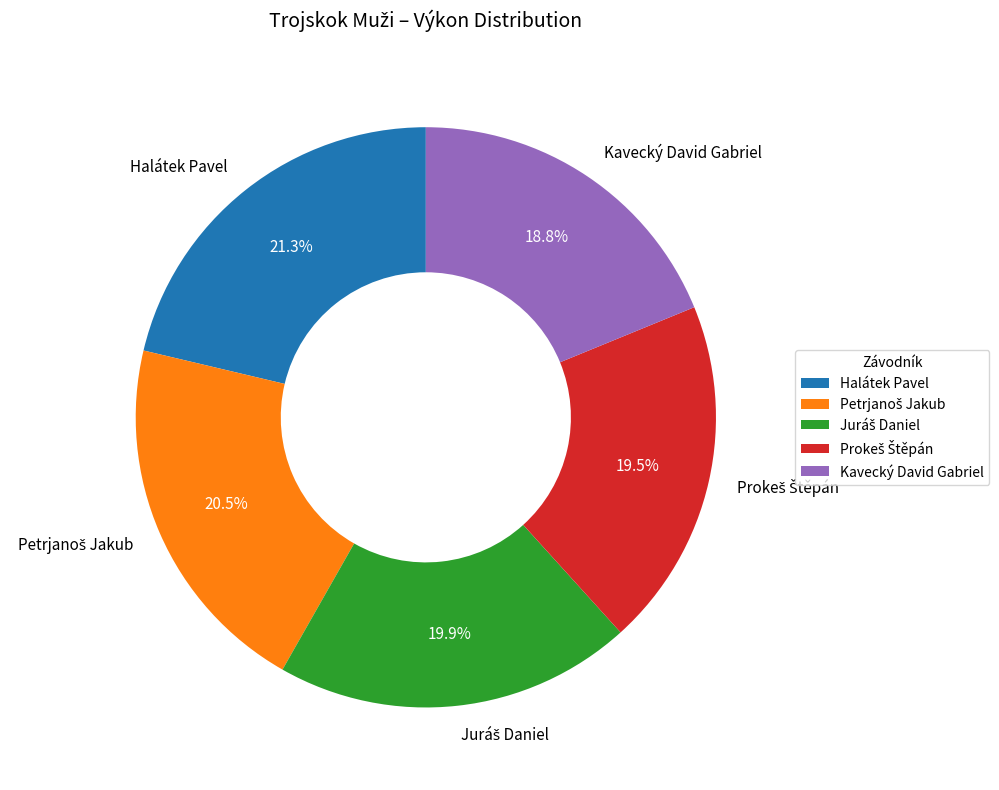

Does any single category account for the majority?

No